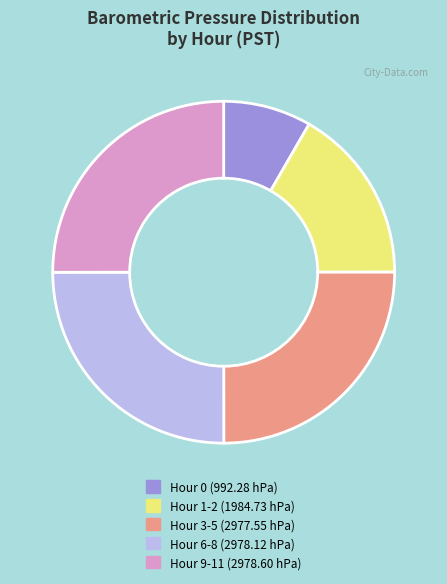

Is there any slice that represents more than half of the pie?

No